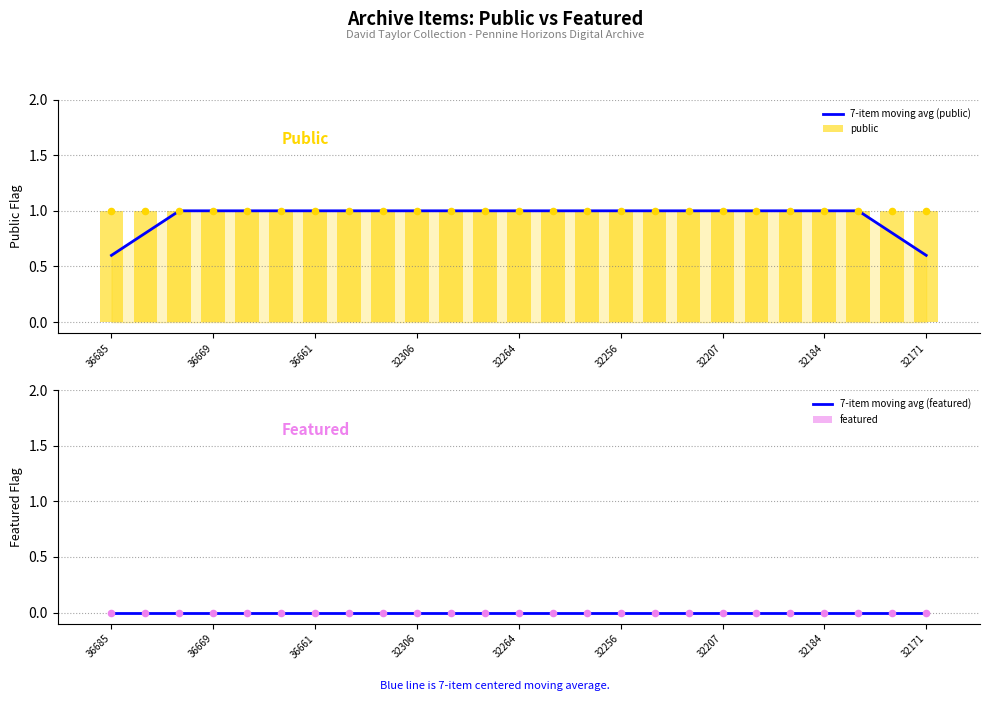

Which series contains the highest Y value?

7-item moving avg (public)